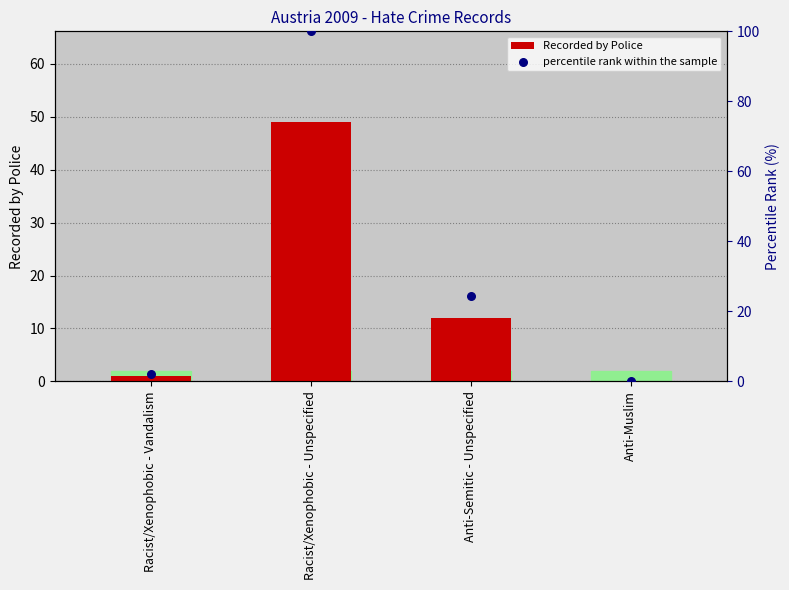

Which series has the largest Y range (max minus min)?

percentile rank within the sample